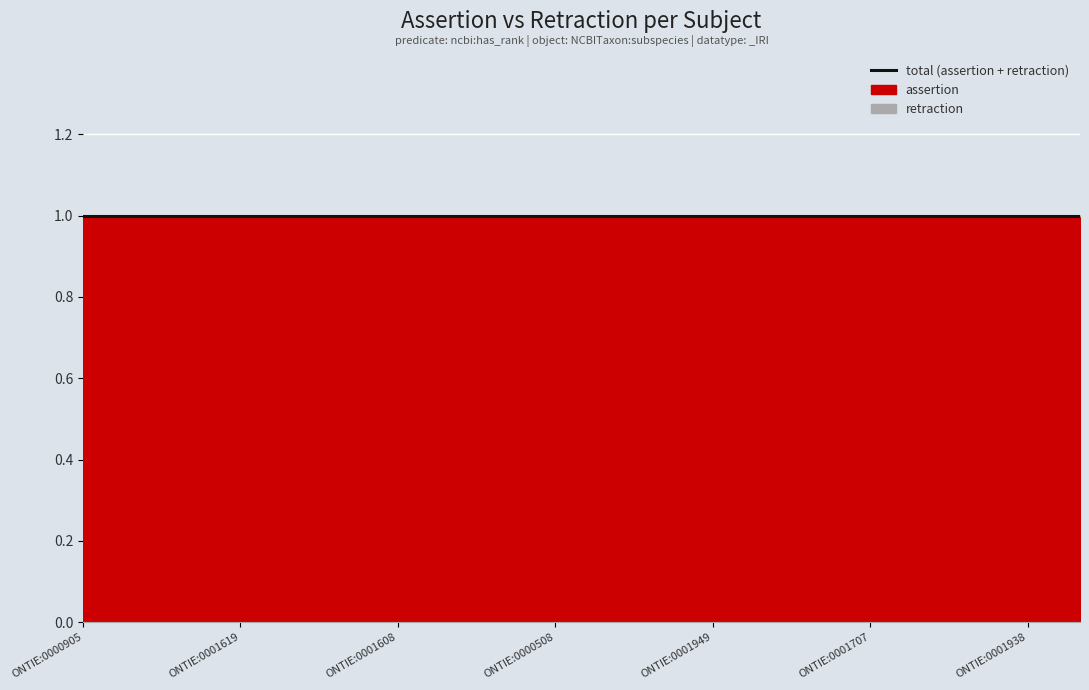

What is the highest value of the assertion series?

1